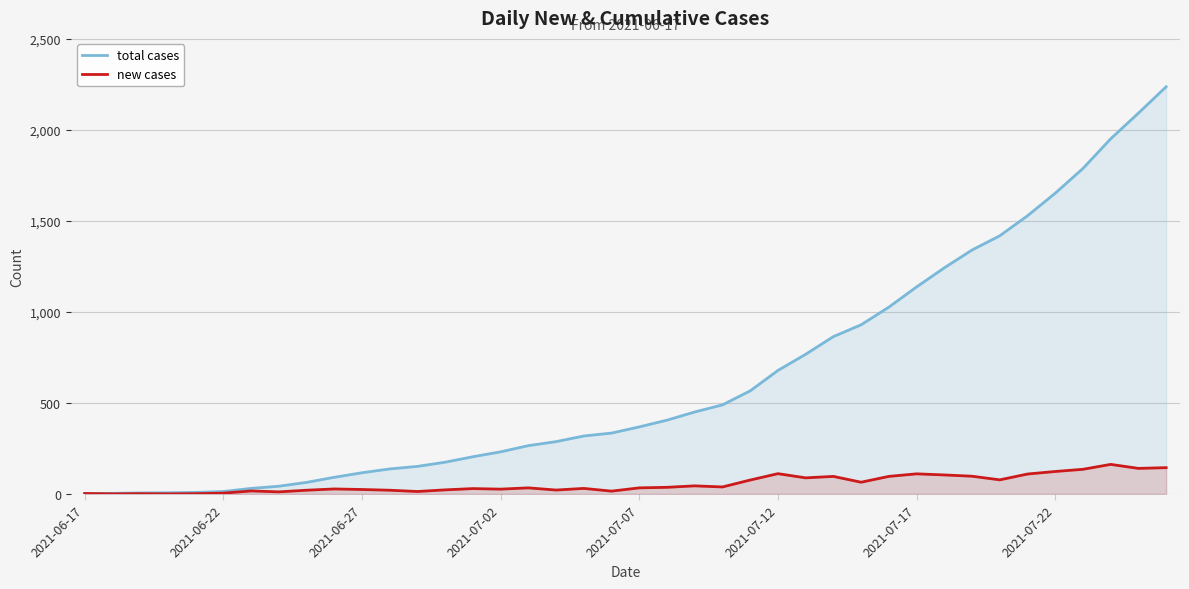

How many interior local peaks does the new cases series have?

11